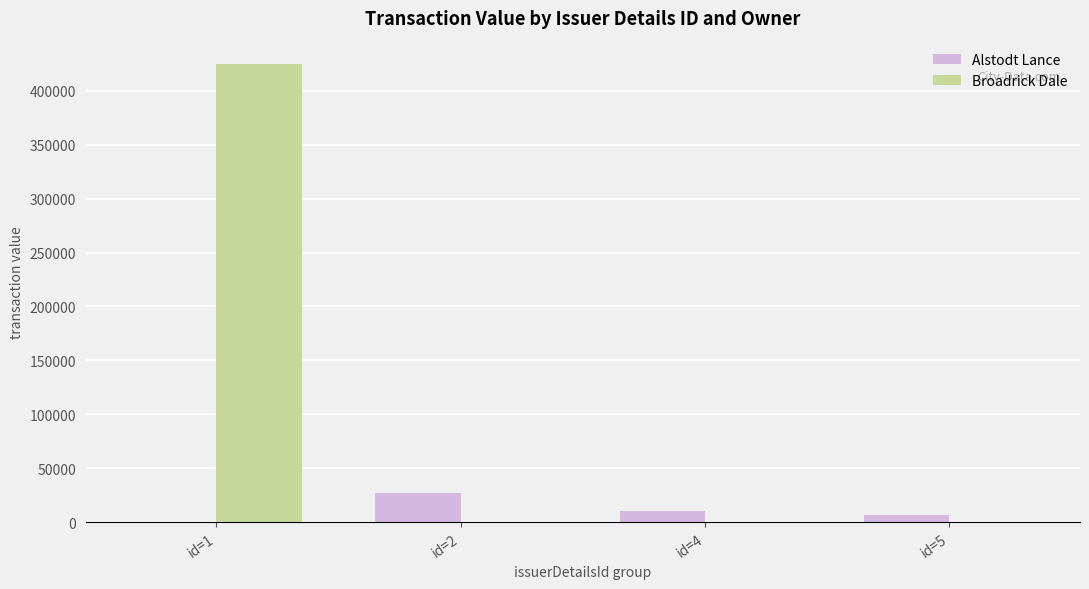

How many values in Alstodt Lance are above zero?

3